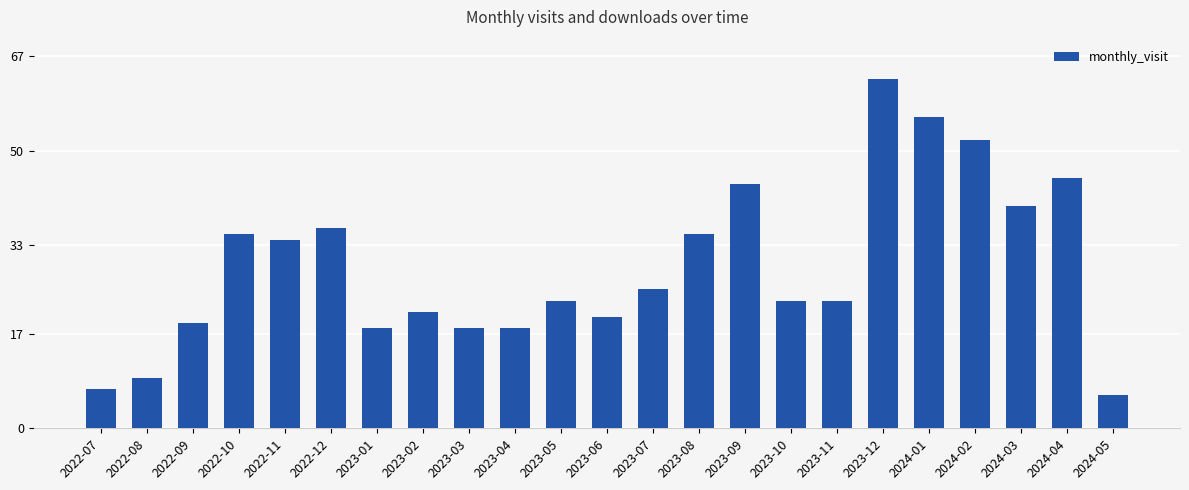

Read the value at 2024-05, to the nearest 5.

5